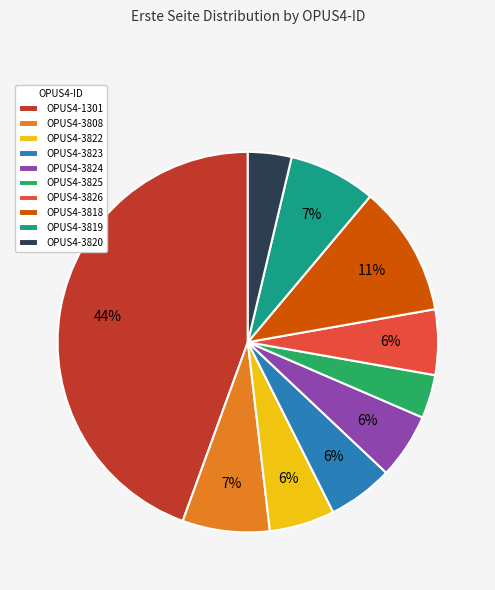

Is there any slice that represents more than half of the pie?

No